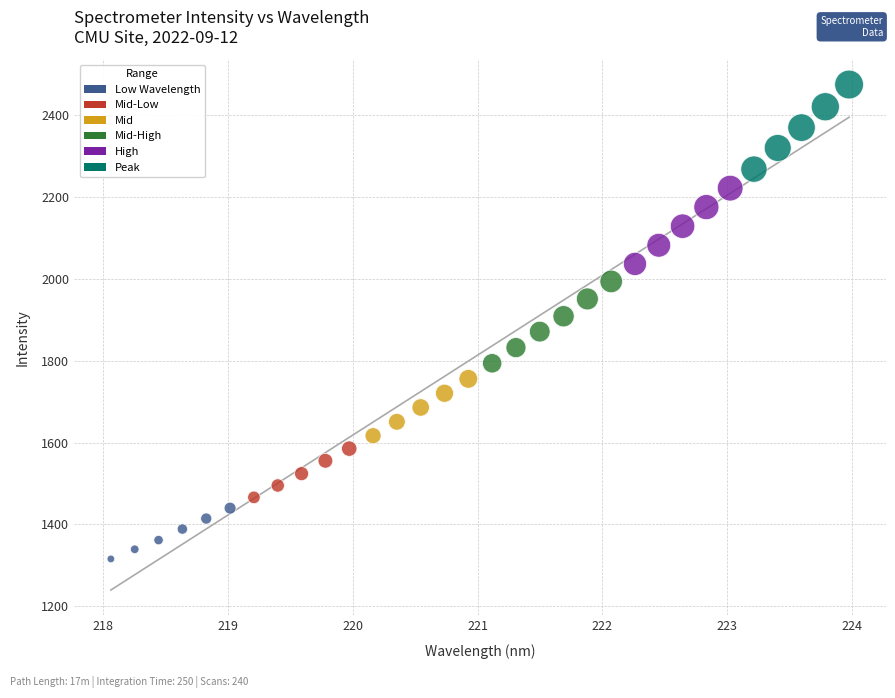

What is the range of X values (max minus min)?

5.9